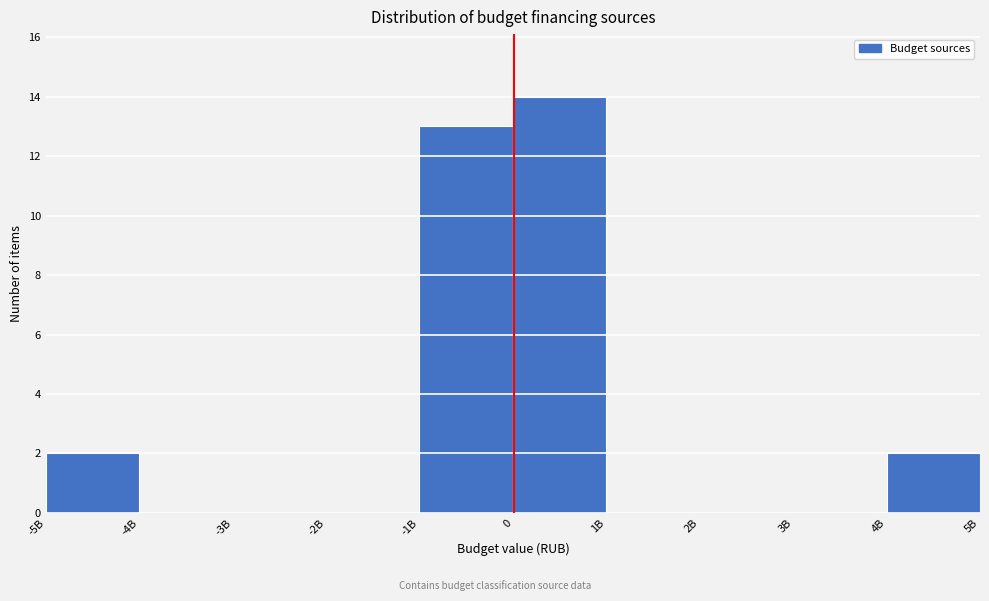

Reading left to right, list all the values displayed in this chart.

-5B=2	-4B=0	-3B=0	-2B=0	-1B=13	0=14	1B=0	2B=0	3B=0	4B=2